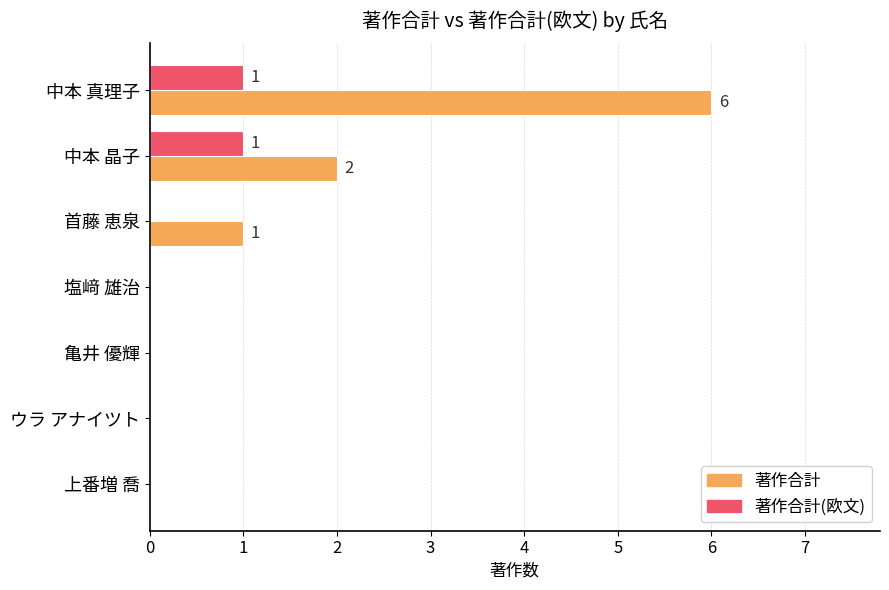

Between 亀井 優輝 and 中本 晶子, which series saw the biggest shift?

著作合計